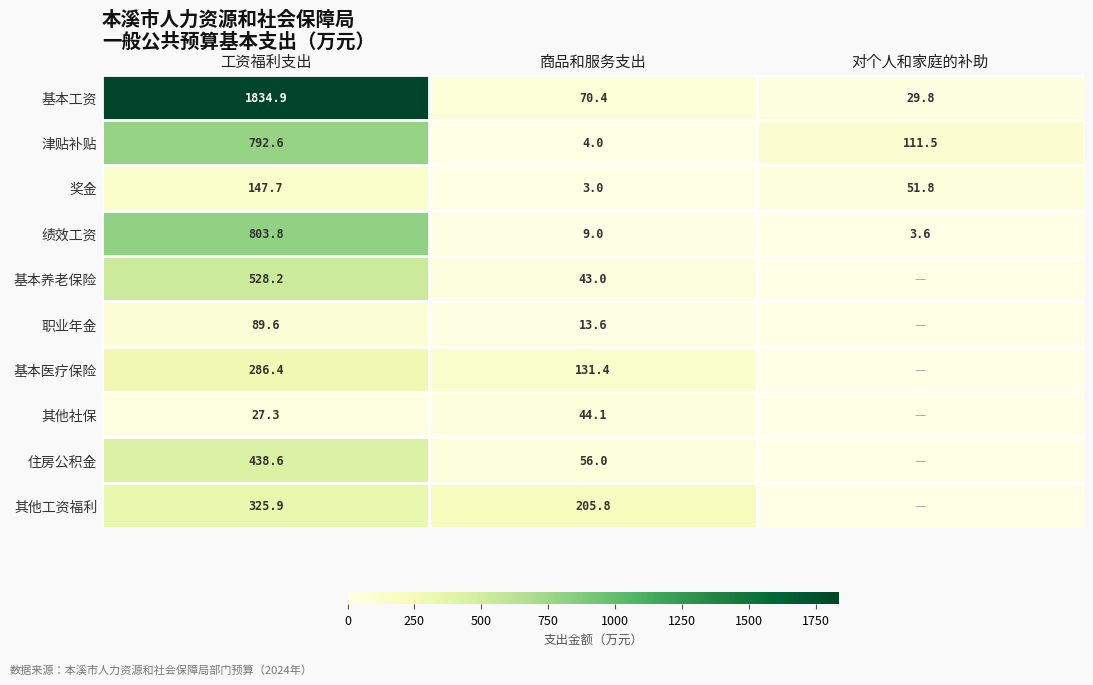

What is the highest value of the 津贴补贴 series?

792.6